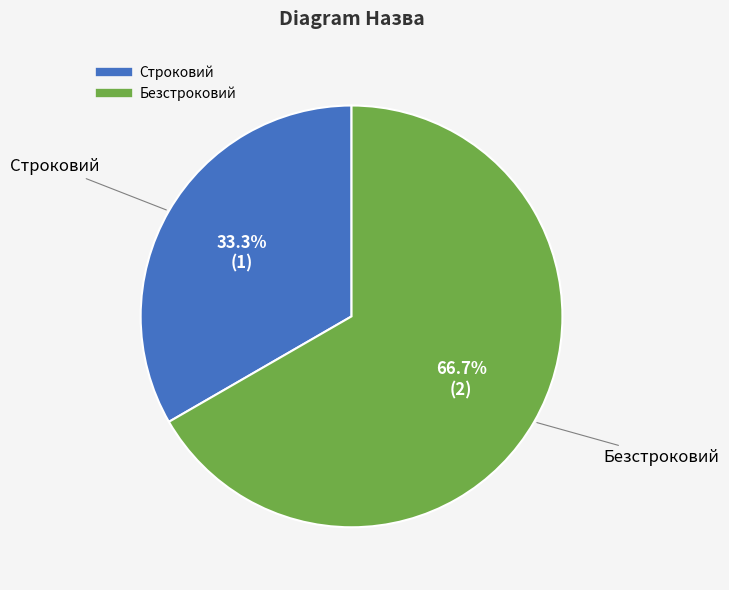

The Строковий slice represents 33% of the pie. True or false?

True